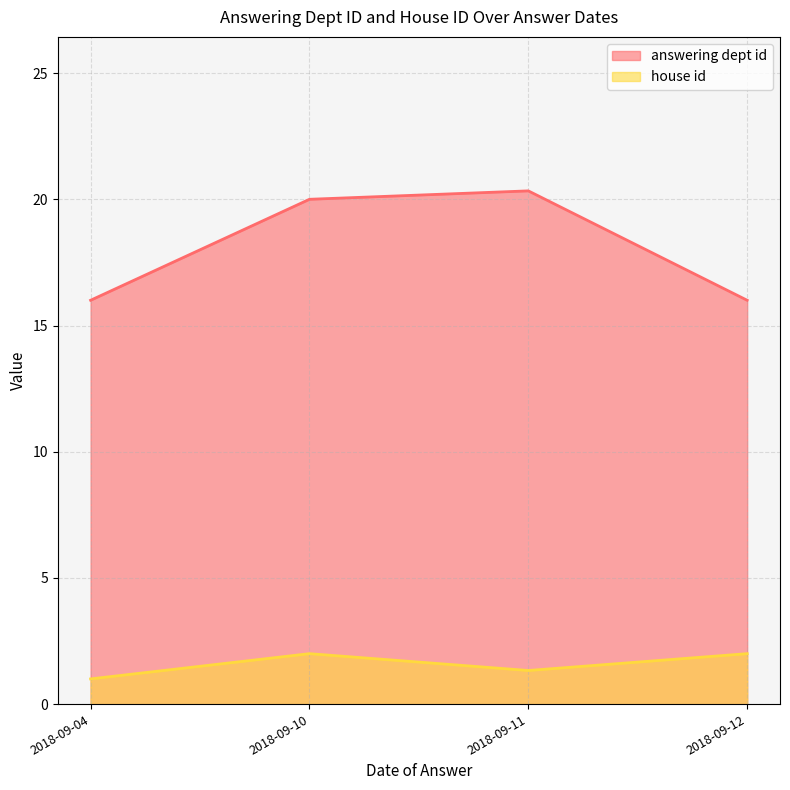

Which label corresponds to the largest value in the chart?

2018-09-11